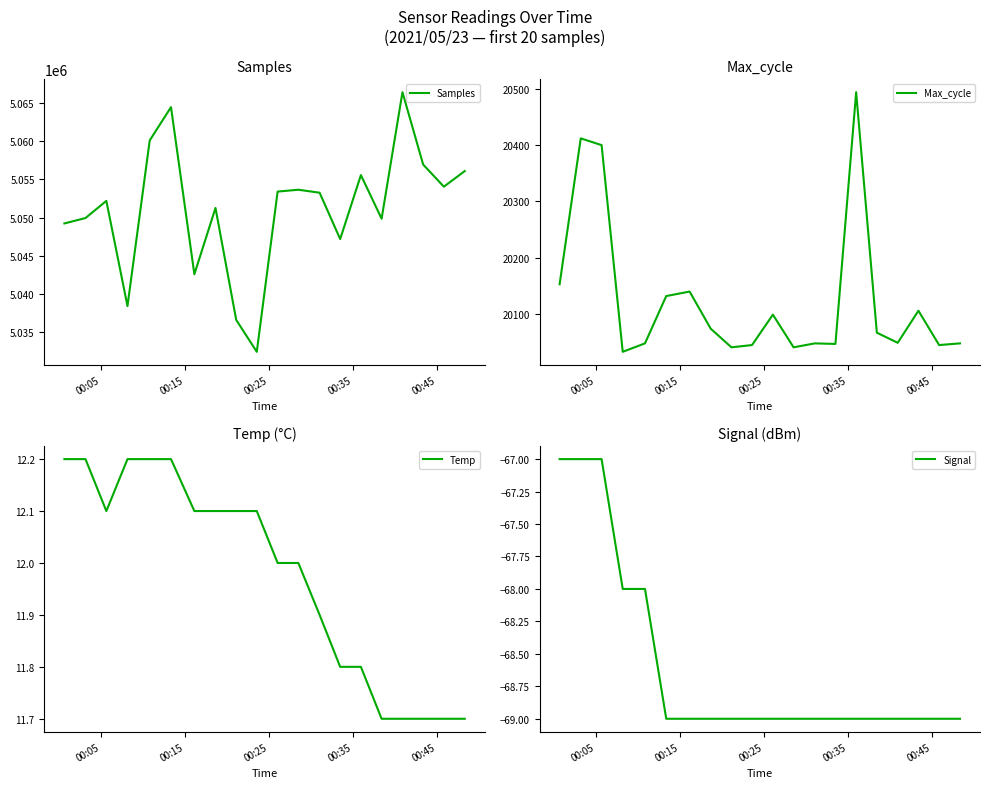

Which series has the largest total across all categories?

Samples